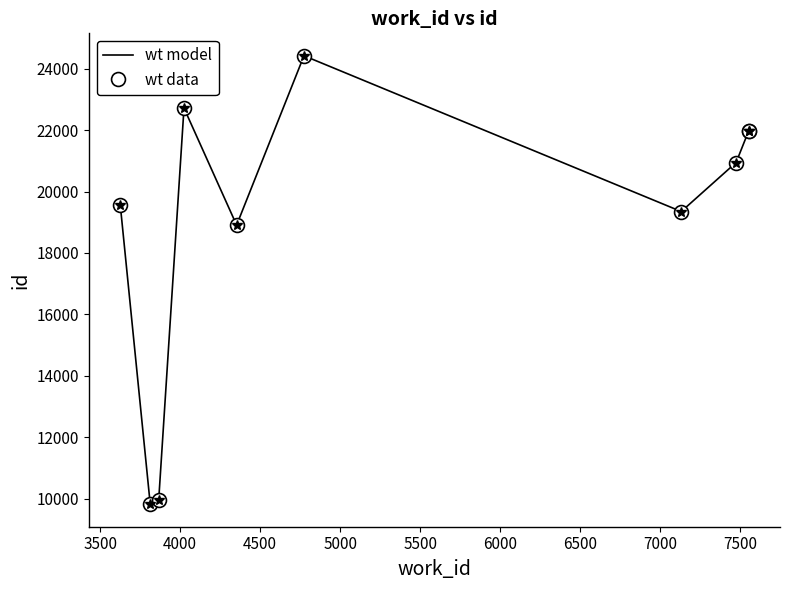

Is this an area chart (filled region under the line)?

No